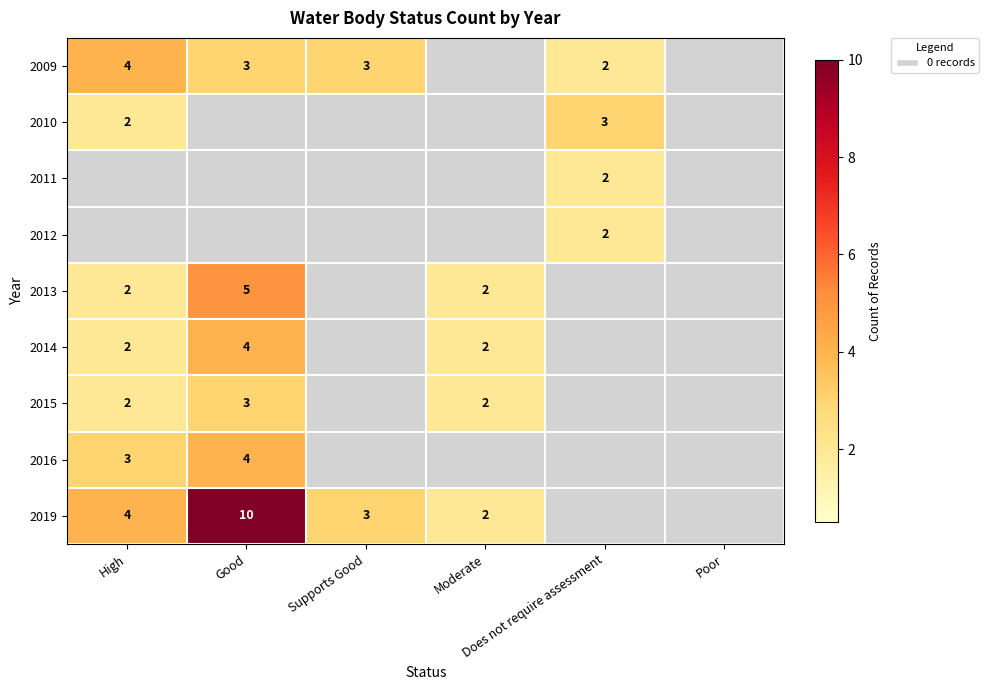

Is the value of 2012 at Poor greater than the value of 2014 at High?

No